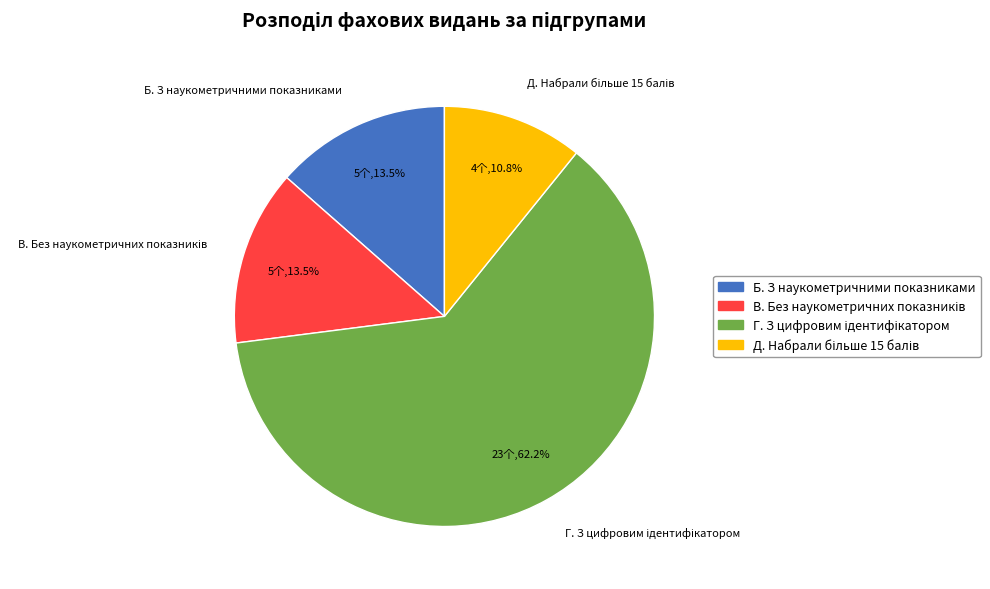

Does any single category account for the majority?

Yes